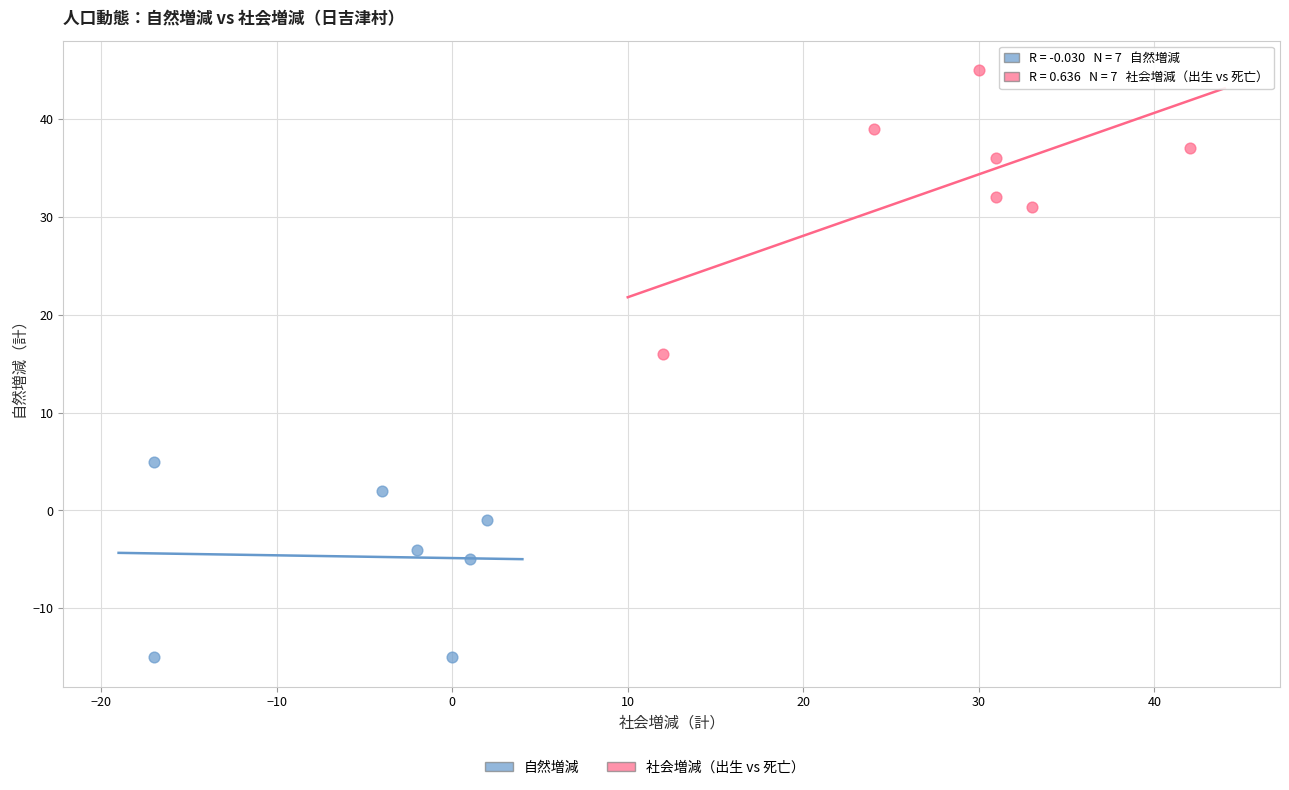

Which series contains the highest Y value?

社会増減（出生 vs 死亡）